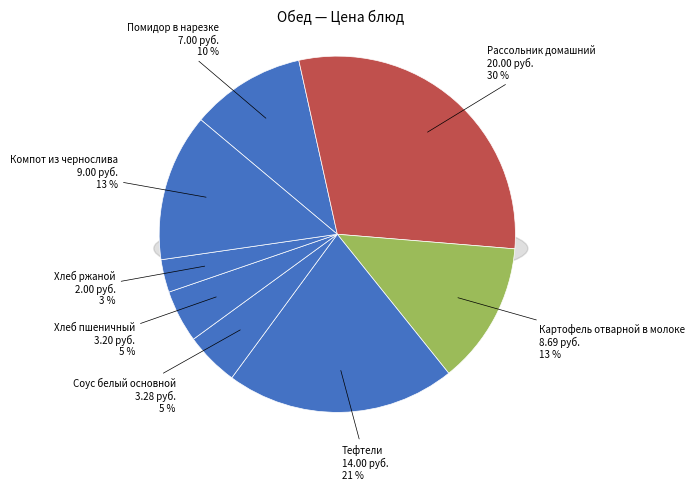

How many segments does this pie chart have?

8